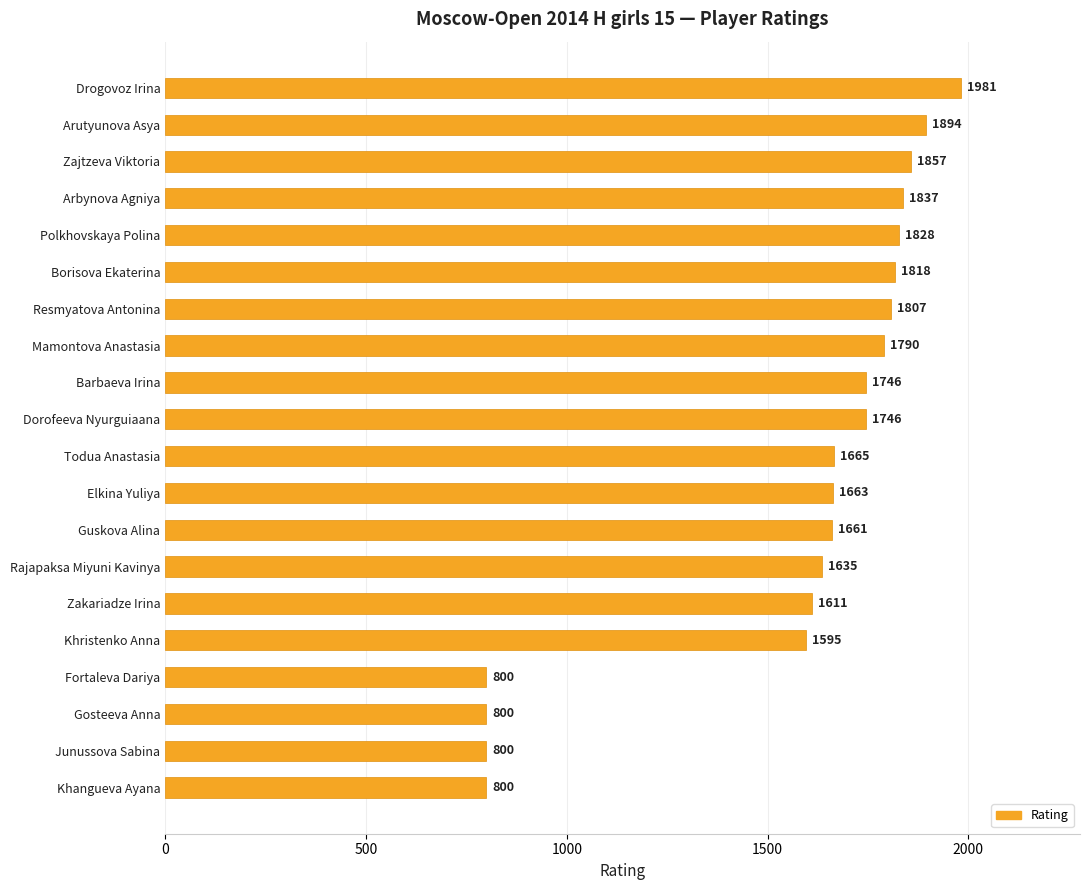

Reading top to bottom, extract all data points from this chart.

Drogovoz Irina=1981	Arutyunova Asya=1894	Zajtzeva Viktoria=1857	Arbynova Agniya=1837	Polkhovskaya Polina=1828	Borisova Ekaterina=1818	Resmyatova Antonina=1807	Mamontova Anastasia=1790	Barbaeva Irina=1746	Dorofeeva Nyurguiaana=1746	Todua Anastasia=1665	Elkina Yuliya=1663	Guskova Alina=1661	Rajapaksa Miyuni Kavinya=1635	Zakariadze Irina=1611	Khristenko Anna=1595	Fortaleva Dariya=800	Gosteeva Anna=800	Junussova Sabina=800	Khangueva Ayana=800